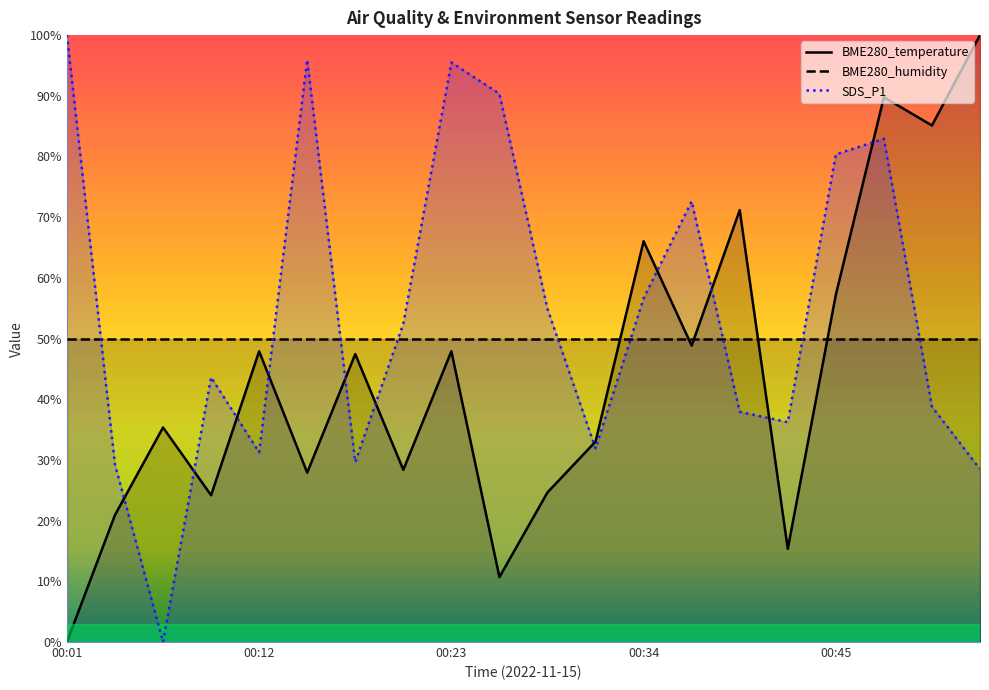

Which series has the largest total across all categories?

SDS_P1